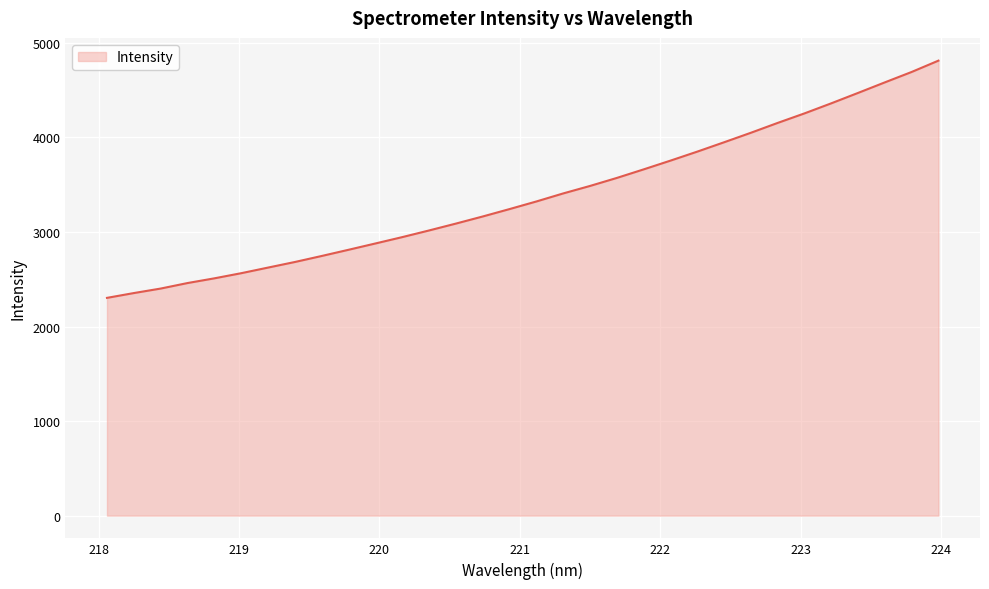

What is the minimum value shown in the chart?

2303.0